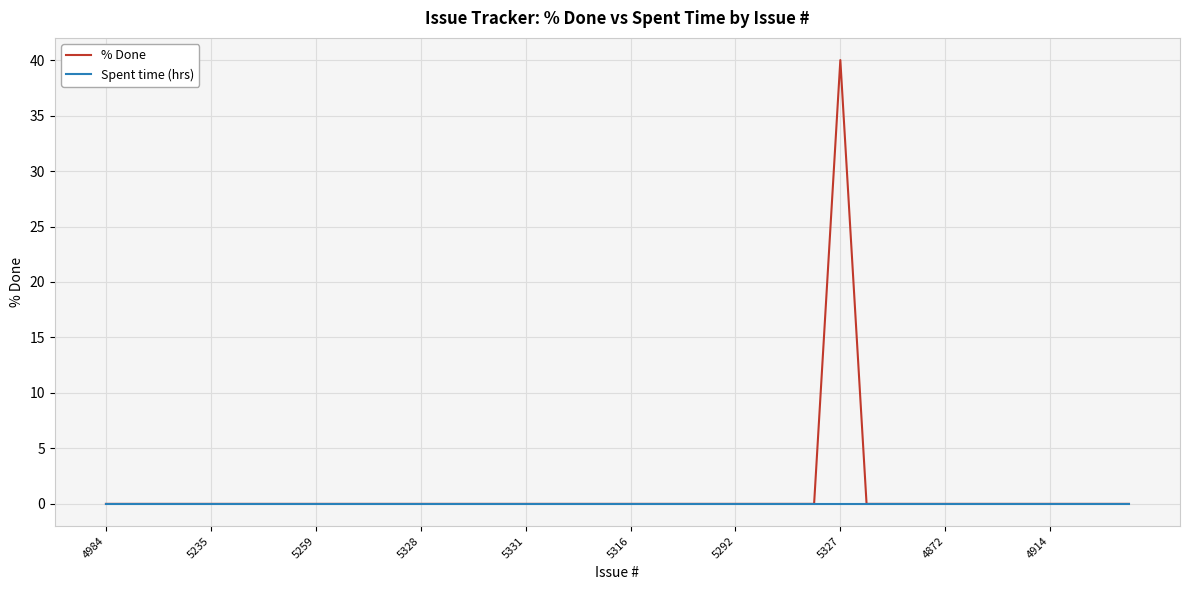

Rank the series by their maximum value, from lowest to highest.

Spent time (hrs), % Done